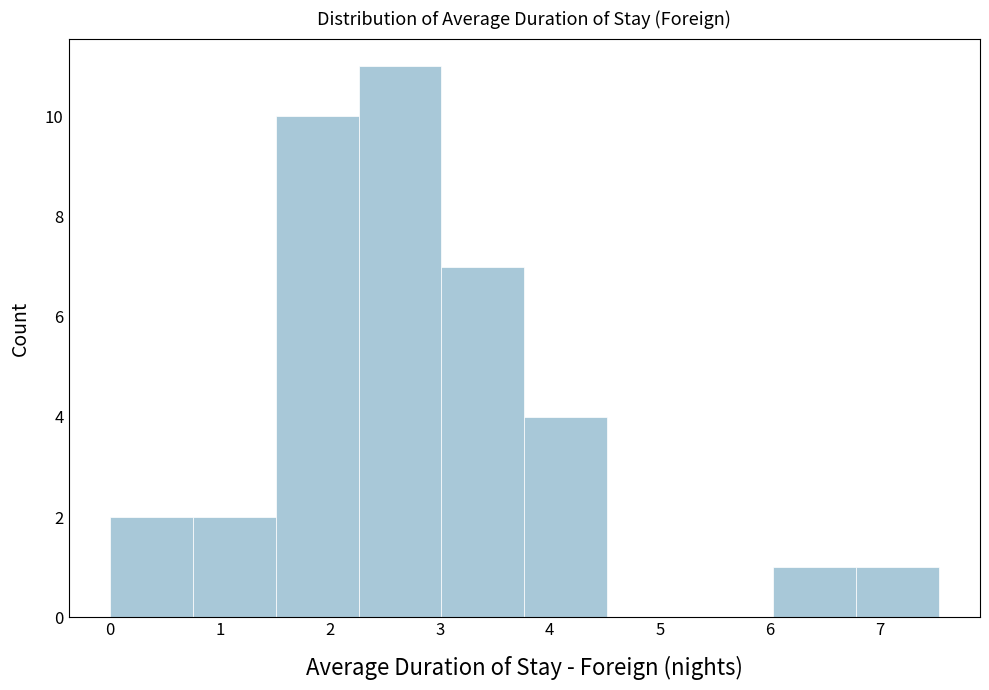

Reading left to right, transcribe this chart: for each bar, give the range it covers on the x-axis and its height. Neither the bar edges nor the heights are printed on the chart, so give them approximately, as read against the axes.

0.0 to 0.8: 2
0.8 to 1.5: 2
1.5 to 2.3: 10
2.3 to 3.0: 11
3.0 to 3.8: 7
3.8 to 4.5: 4
4.5 to 5.3: 0
5.3 to 6.0: 0
6.0 to 6.8: 1
6.8 to 7.5: 1